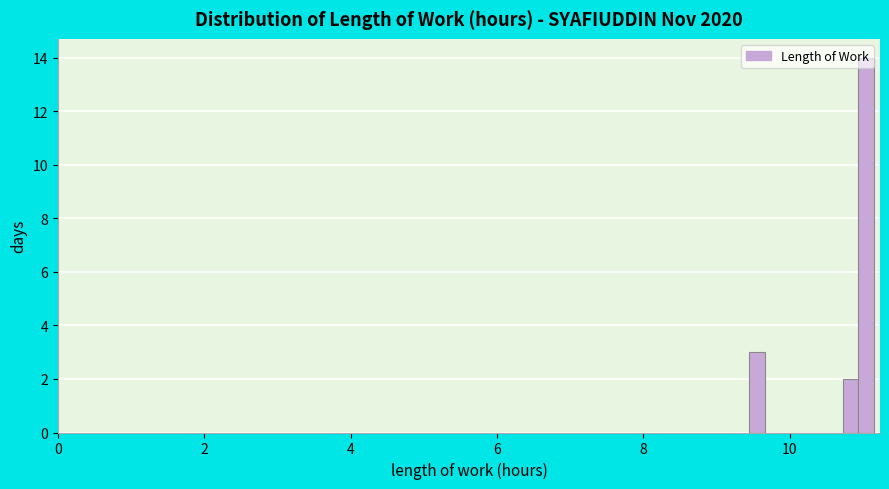

Around what value on the x-axis is the tallest bar? Give the approximate position of its centre, as read against the axis.

11.0